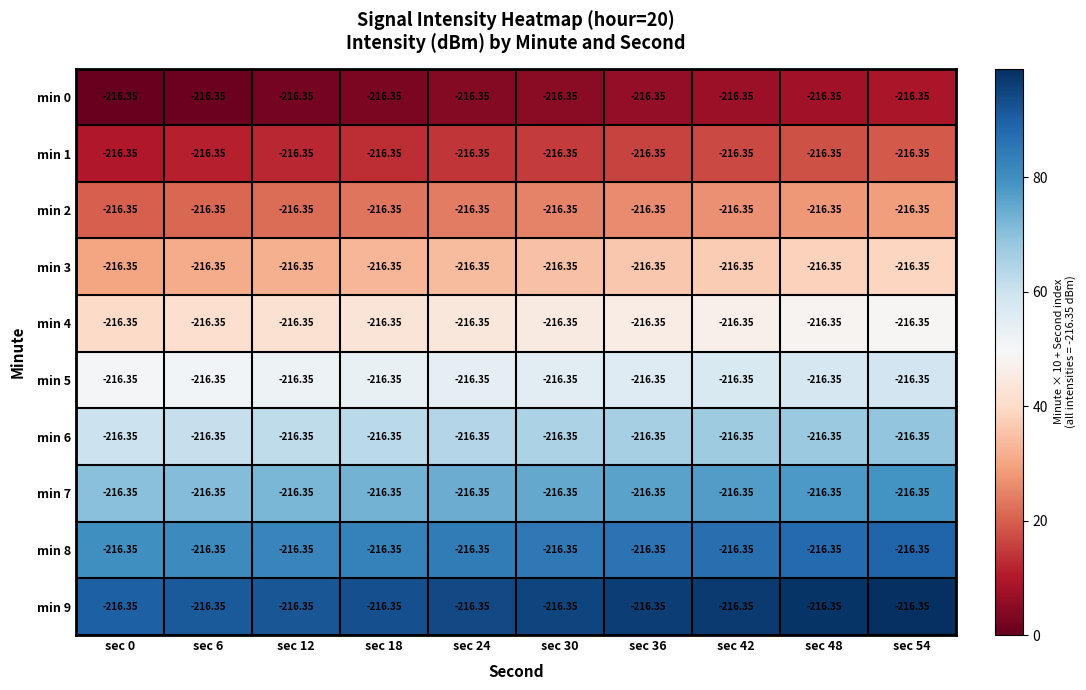

At how many categories does at least one series exceed 78?

10